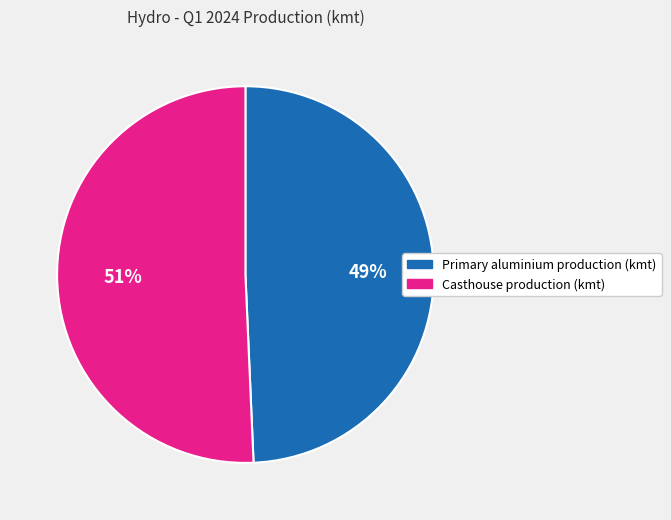

Does any single category account for the majority?

Yes